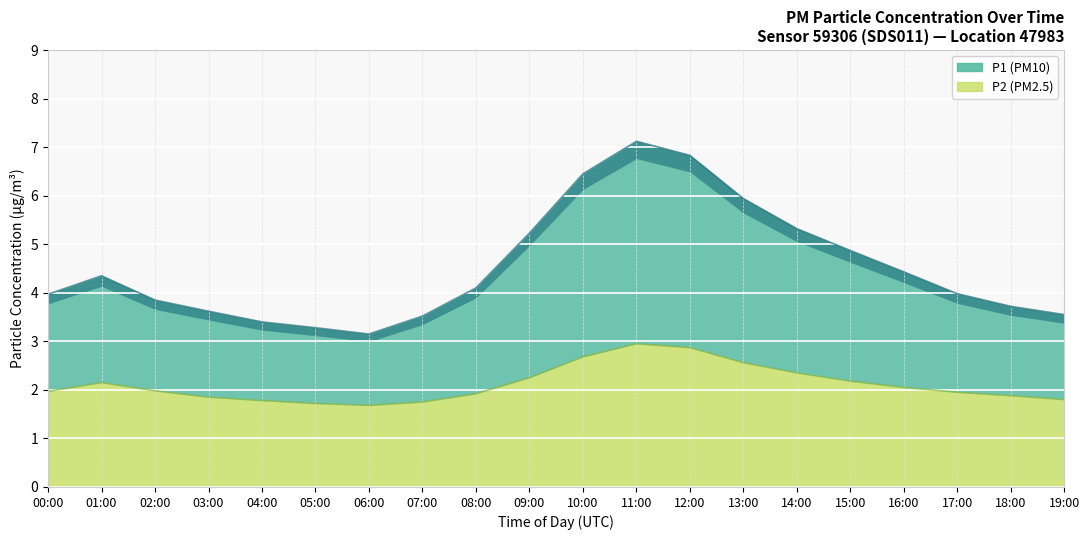

How many distinct data groups are displayed?

2